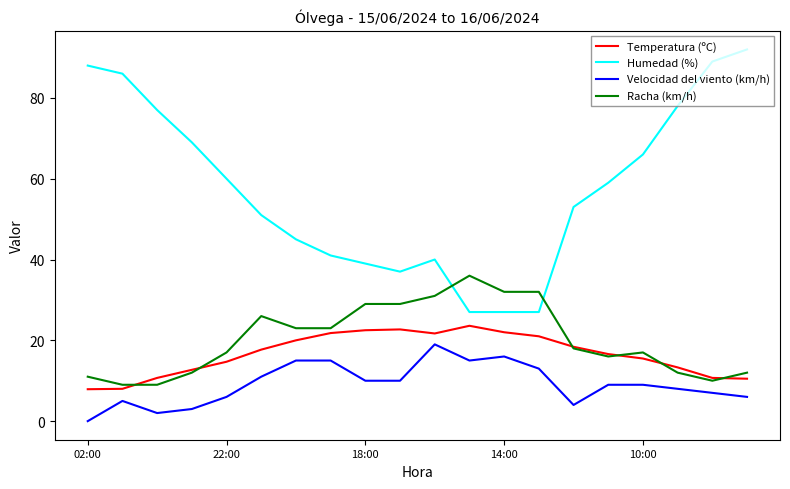

Rank the series by their maximum value, from lowest to highest.

Velocidad del viento (km/h), Temperatura (ºC), Racha (km/h), Humedad (%)